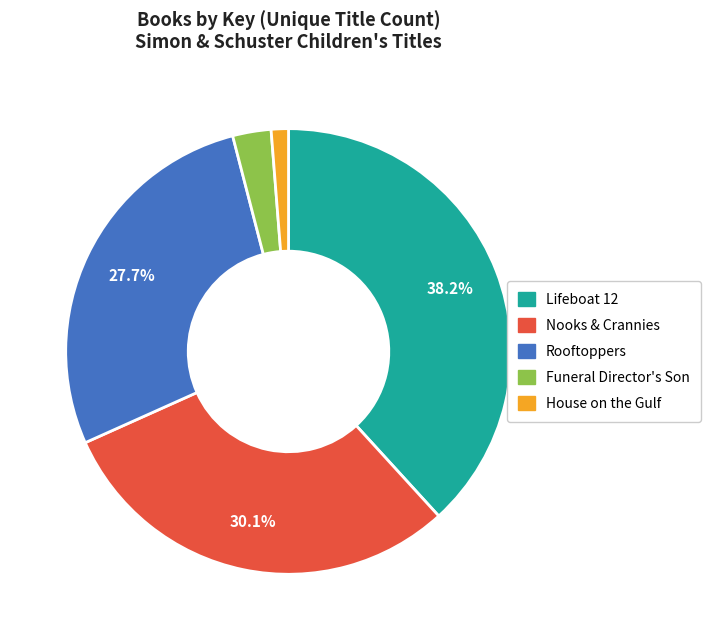

To the nearest percent, what portion does House on the Gulf represent?

1%